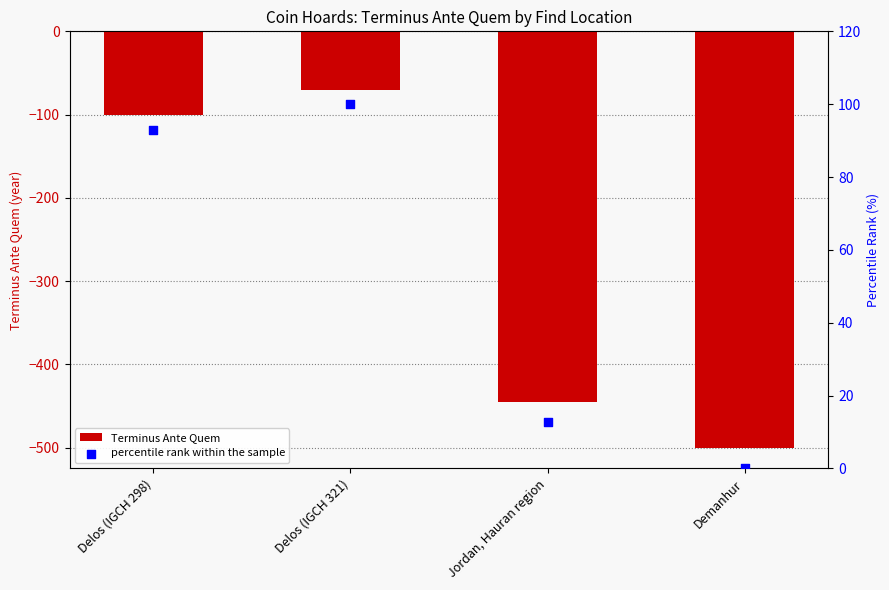

What is the total value across all series at Delos (IGCH 321)?

30.0